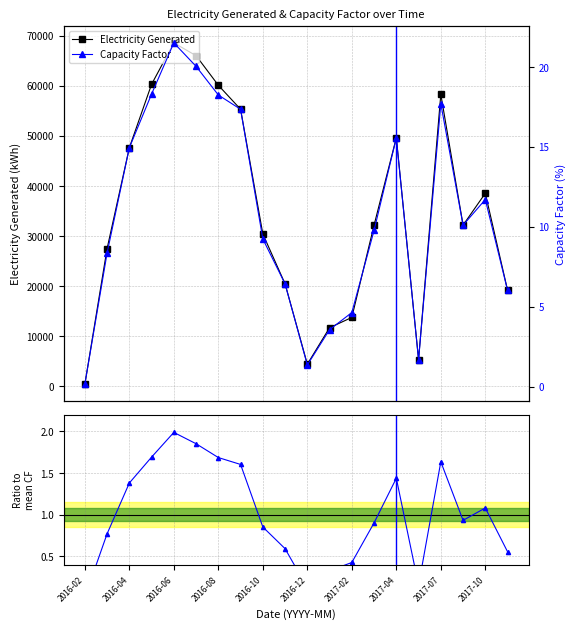

Does the chart display data point markers on the line(s)?

Yes